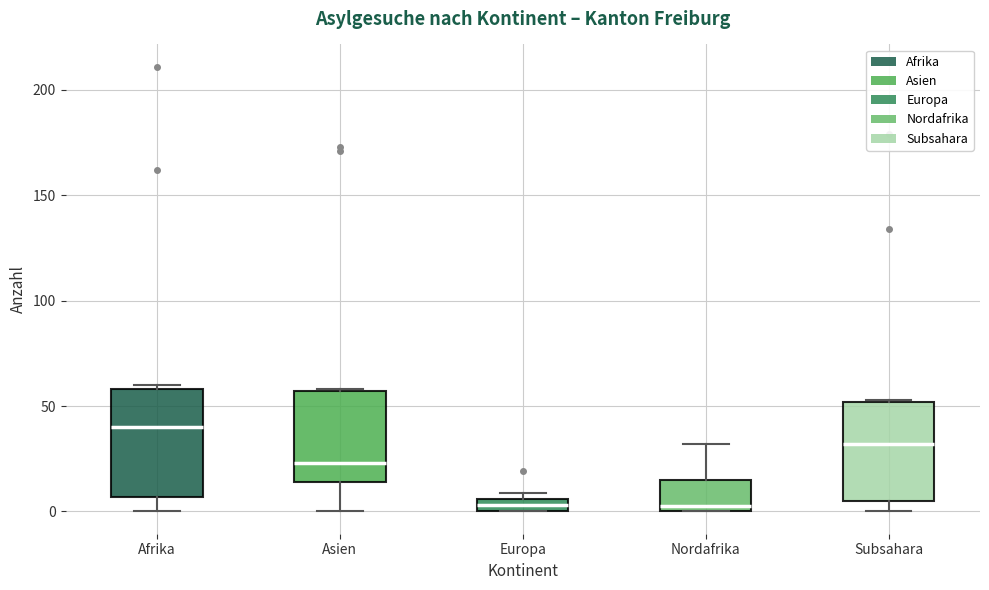

Where is the lower edge of the box for Europa on the y-axis? The values are not printed on the chart, so give them approximately, as read against the axis.

0